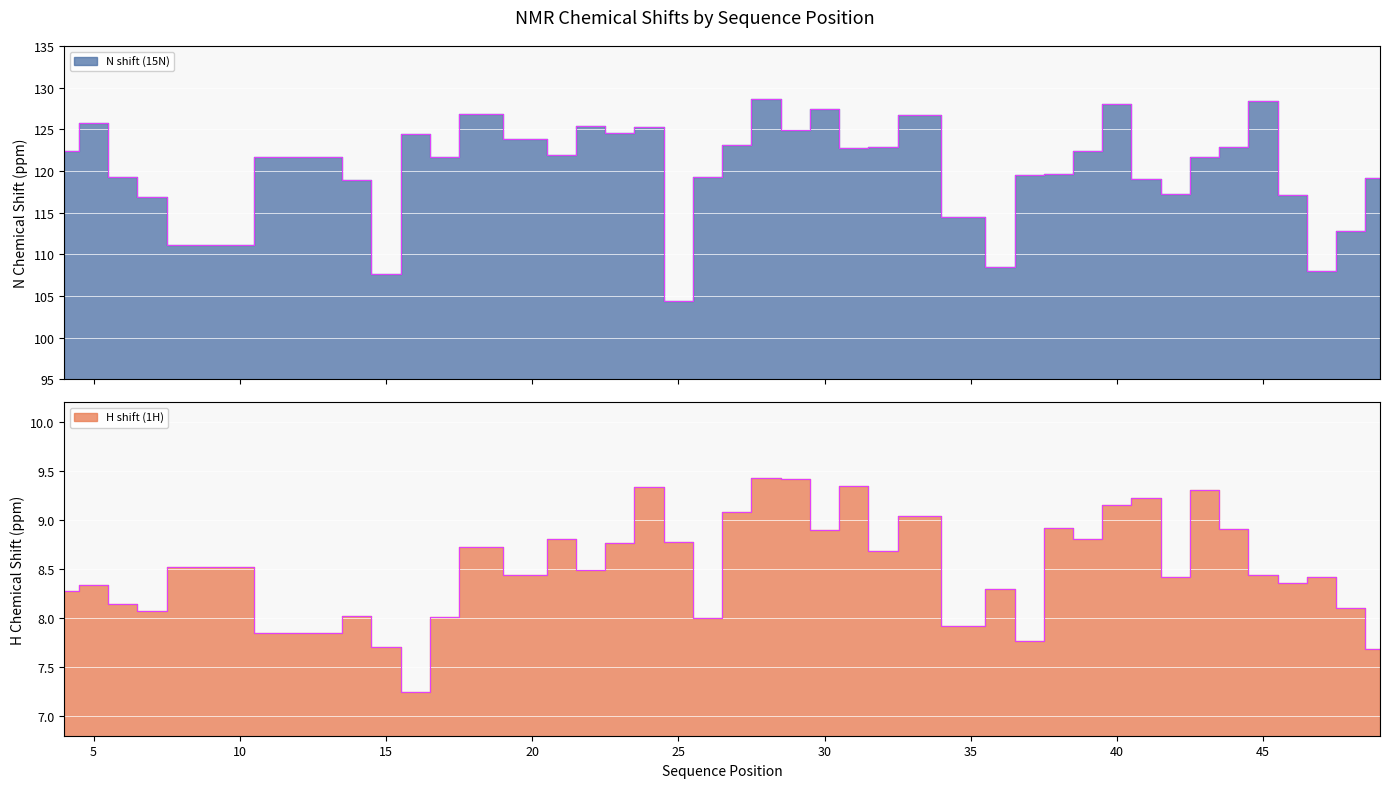

Which label corresponds to the largest value in the chart?

28